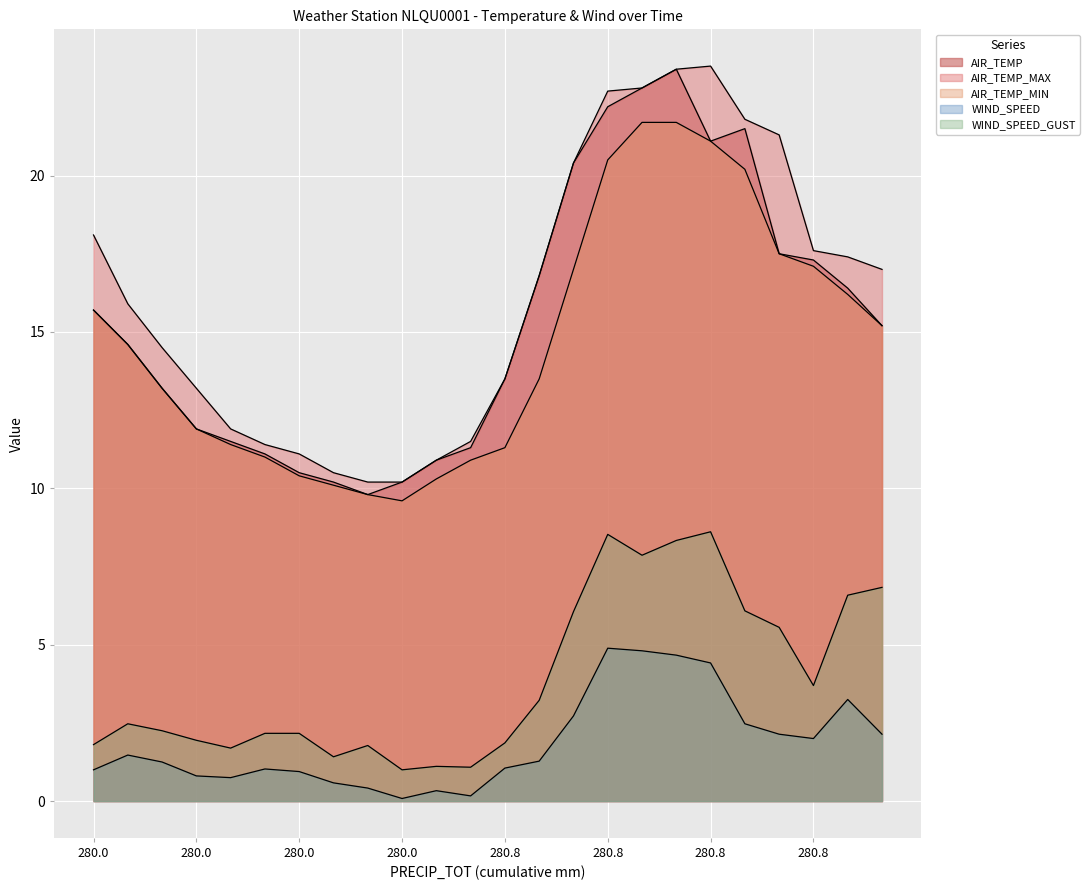

What is the sum of all AIR_TEMP_MAX values?

387.6